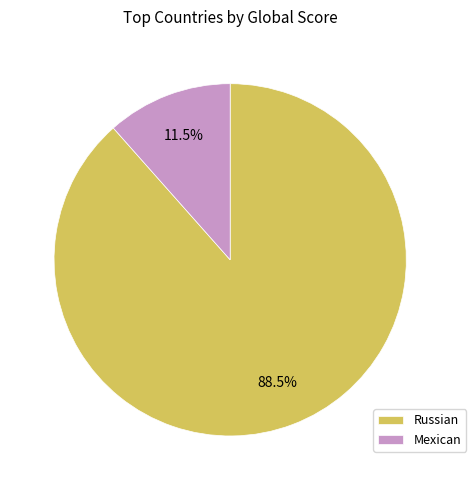

What is the ratio of the value at Russian to the value at Mexican?

7.7